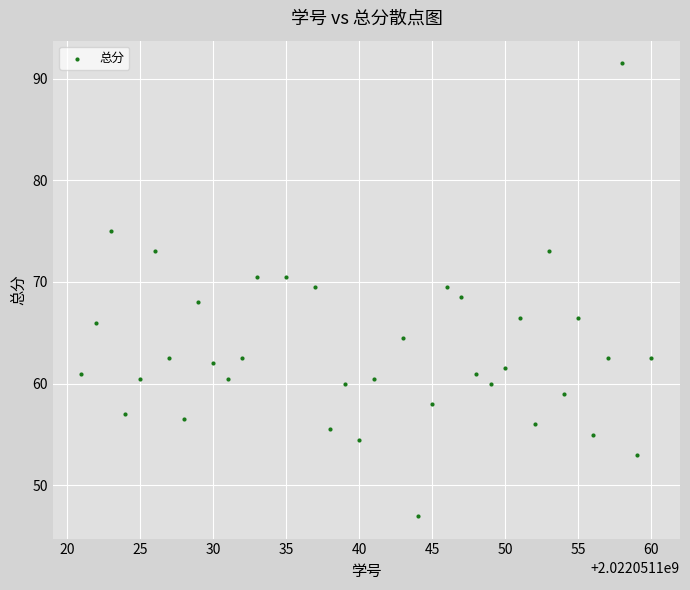

What is the range of X values (max minus min)?

39.0